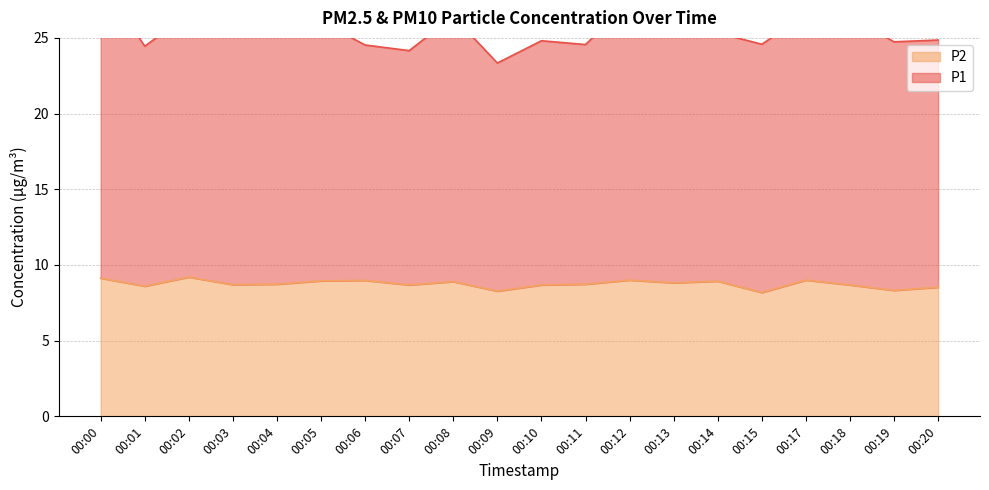

True or false: P1 has a value of 38.1 at 00:09.

False